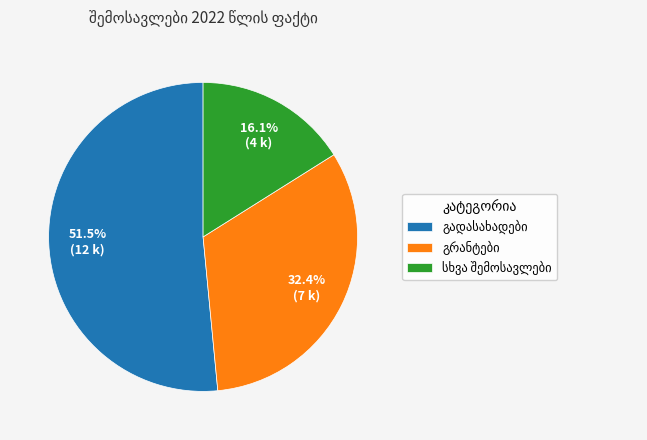

How many segments does this pie chart have?

3